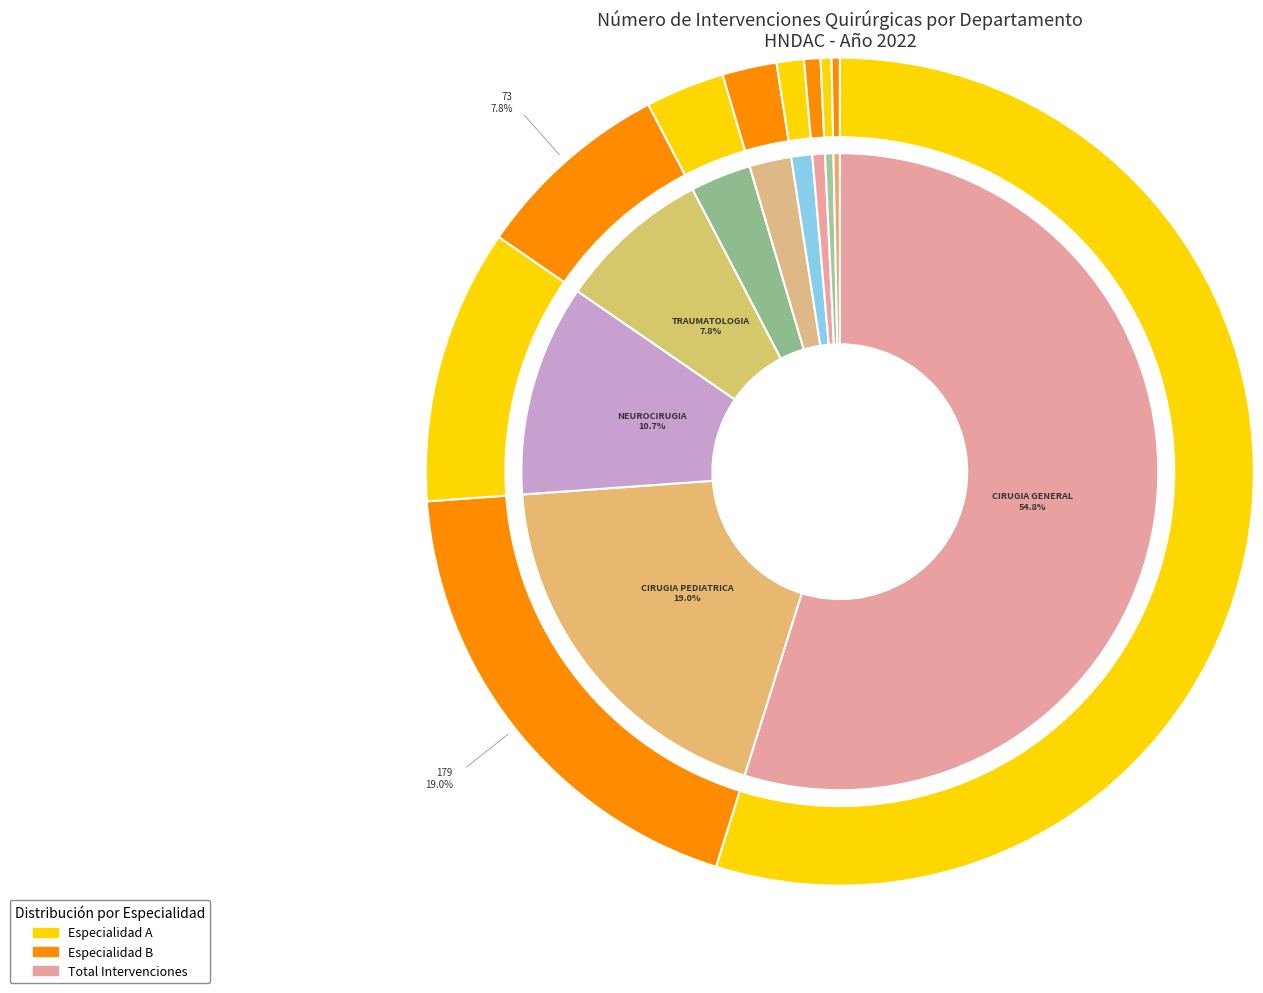

To the nearest percent, what percentage of the pie is UROLOGIA?

1%